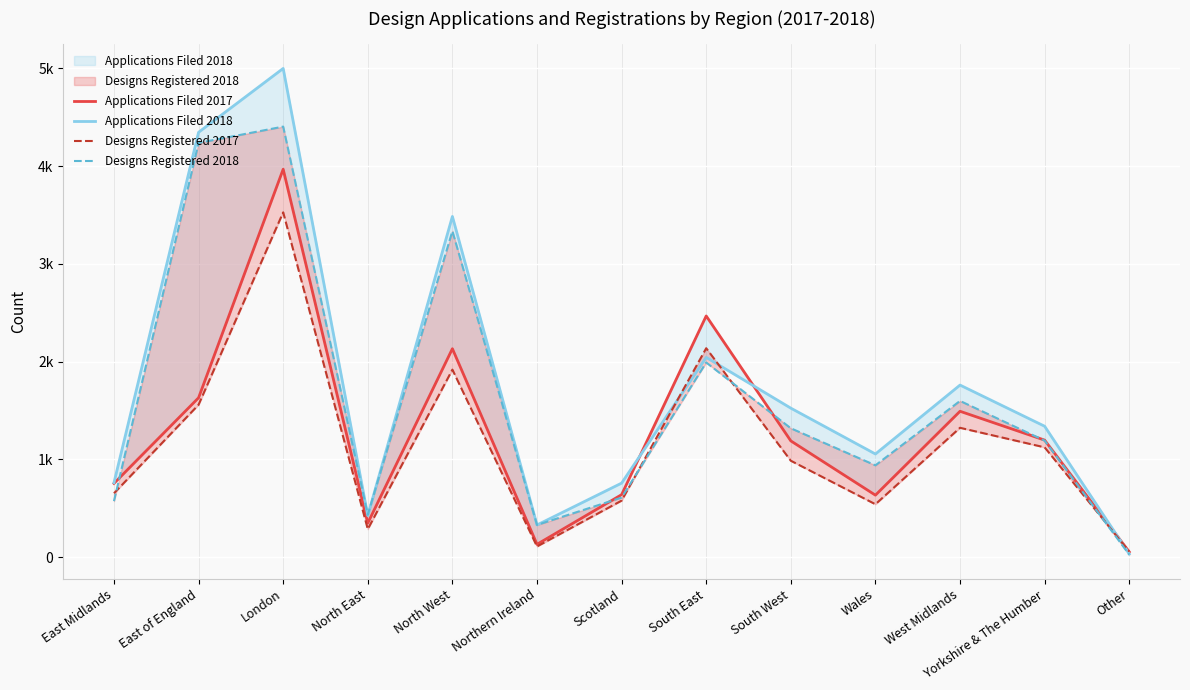

True or false: Designs Registered 2018 has a value of 702 at South West.

False